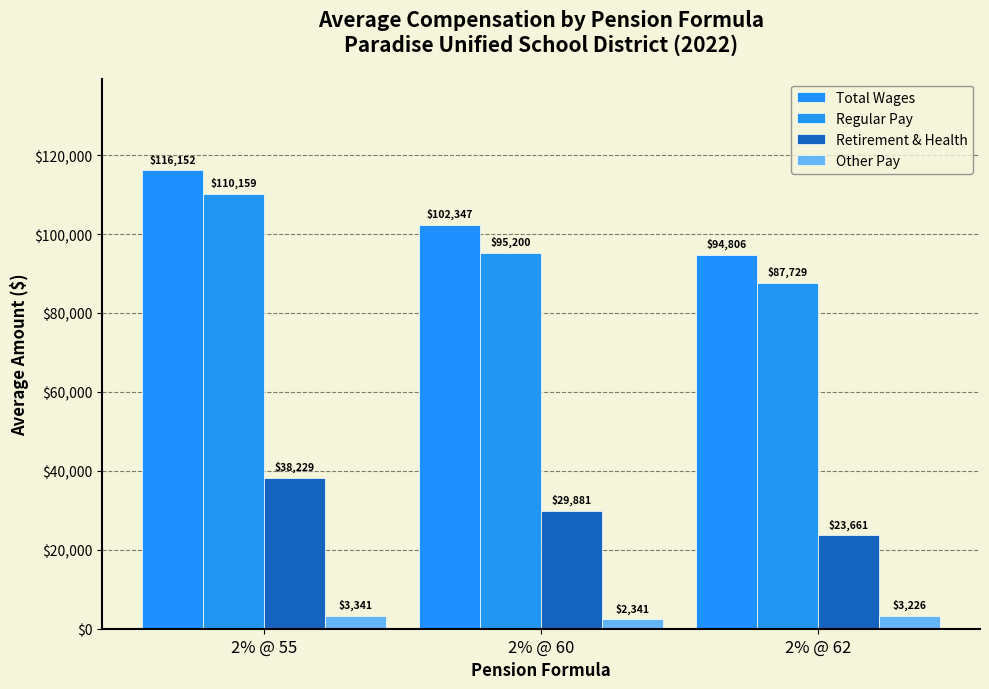

True or false: Retirement & Health has a value of 38229 at 2% @ 55.

True